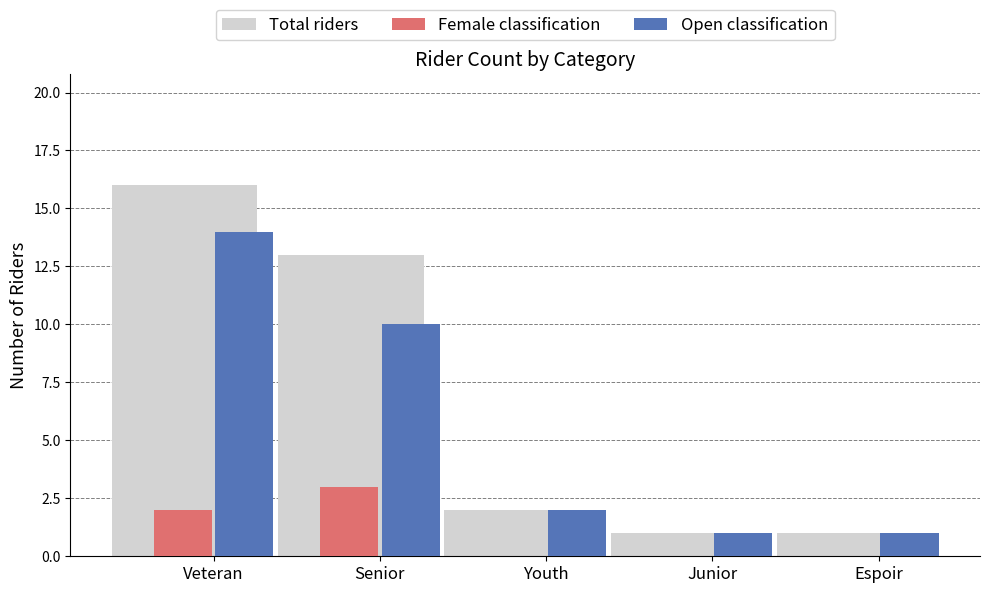

True or false: Open classification has a value of 1 at Espoir.

True